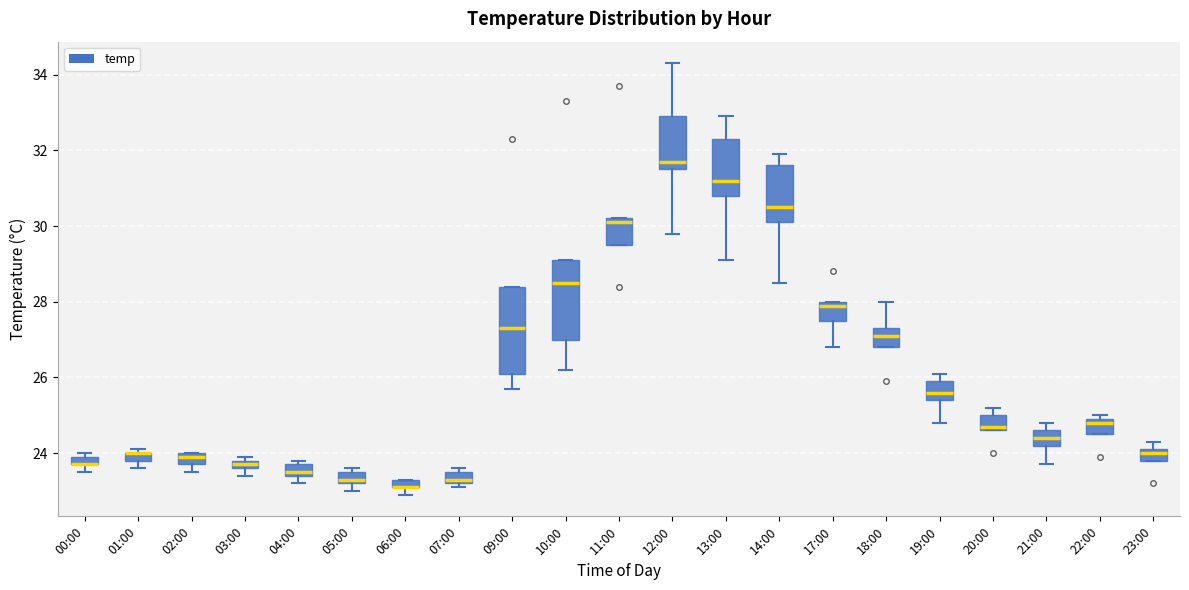

Where is the upper edge of the box for 17:00 on the y-axis? The values are not printed on the chart, so give them approximately, as read against the axis.

28.0